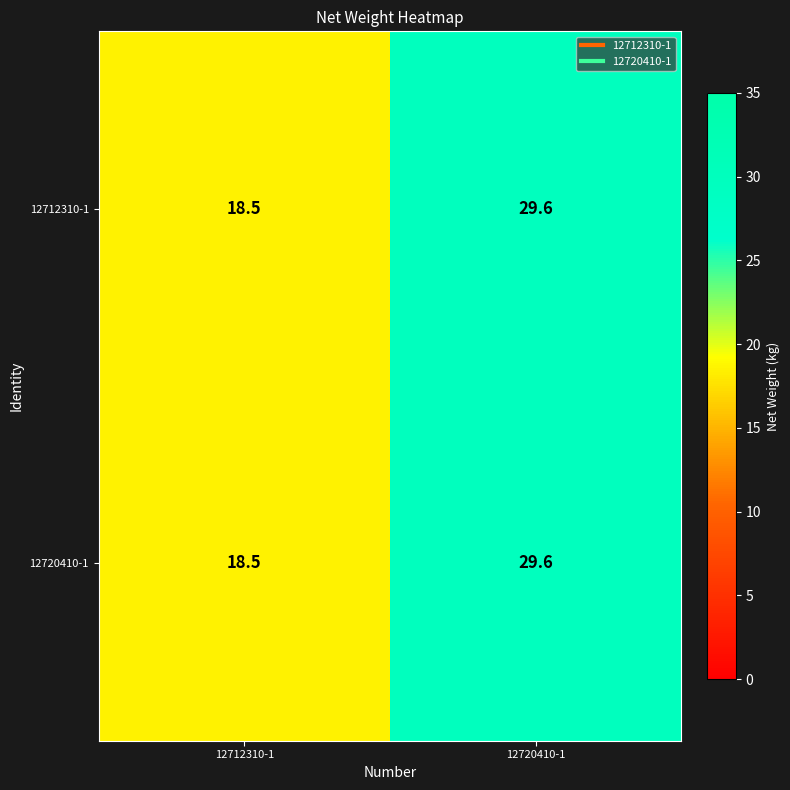

Is it true that 12712310-1 equals 18.5 at 12712310-1?

True